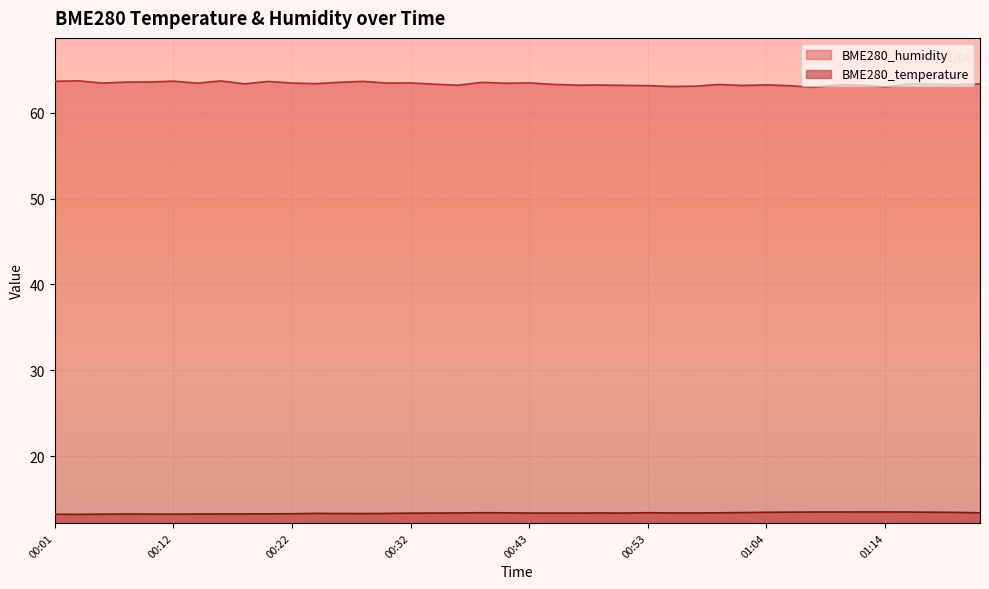

How many interior local peaks does the BME280_temperature series have?

5